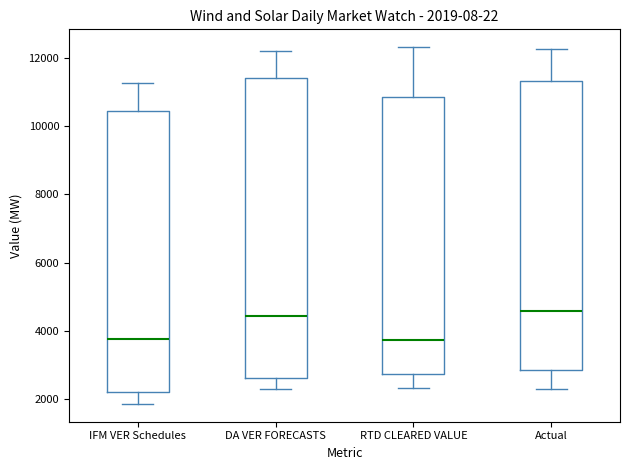

Which box is the tallest, from its lower edge to its upper edge?

DA VER FORECASTS